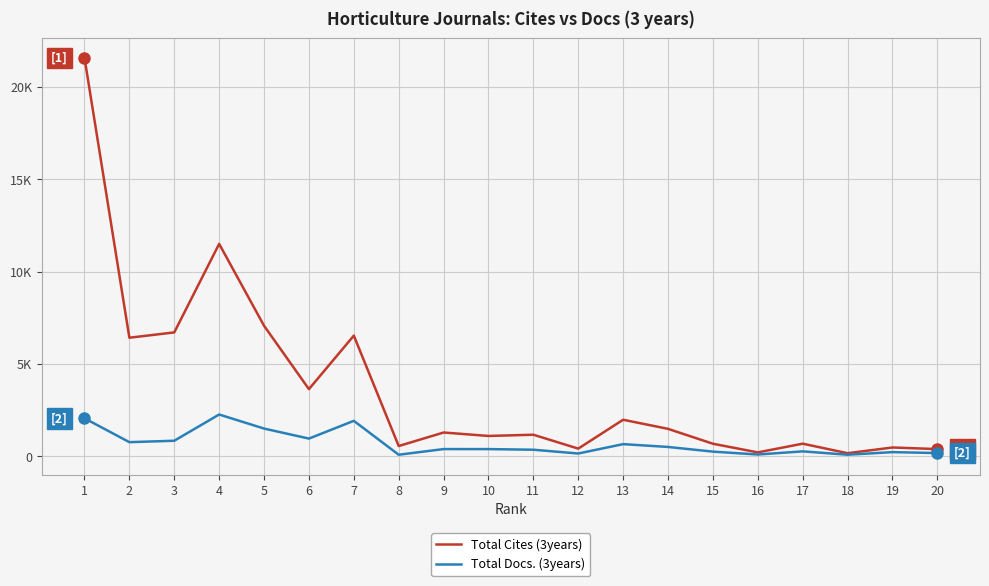

Is this an area chart (filled region under the line)?

No